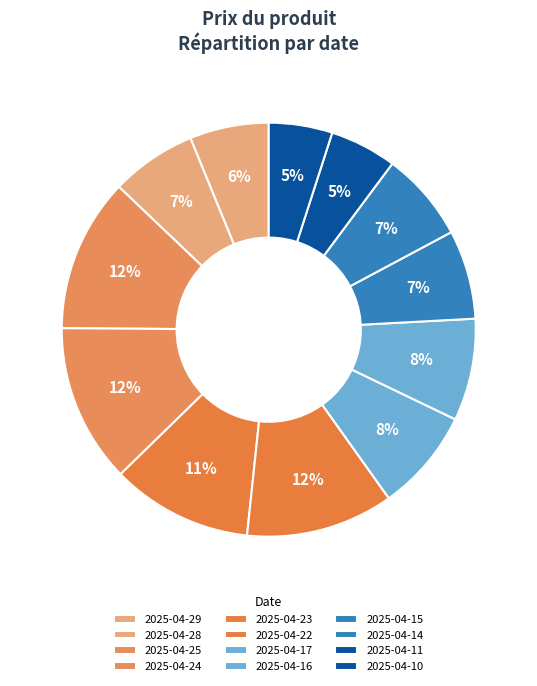

Rank the categories by value from highest to lowest.

2025-04-24, 2025-04-25, 2025-04-22, 2025-04-23, 2025-04-17, 2025-04-16, 2025-04-14, 2025-04-15, 2025-04-28, 2025-04-29, 2025-04-11, 2025-04-10